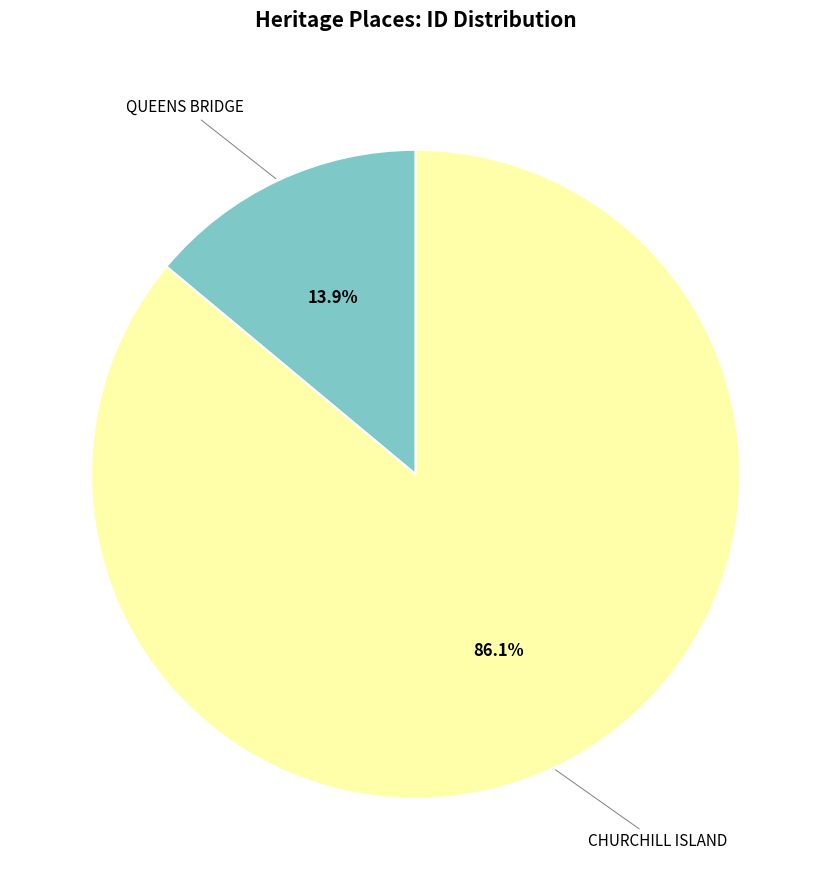

Is there any slice that represents more than half of the pie?

Yes